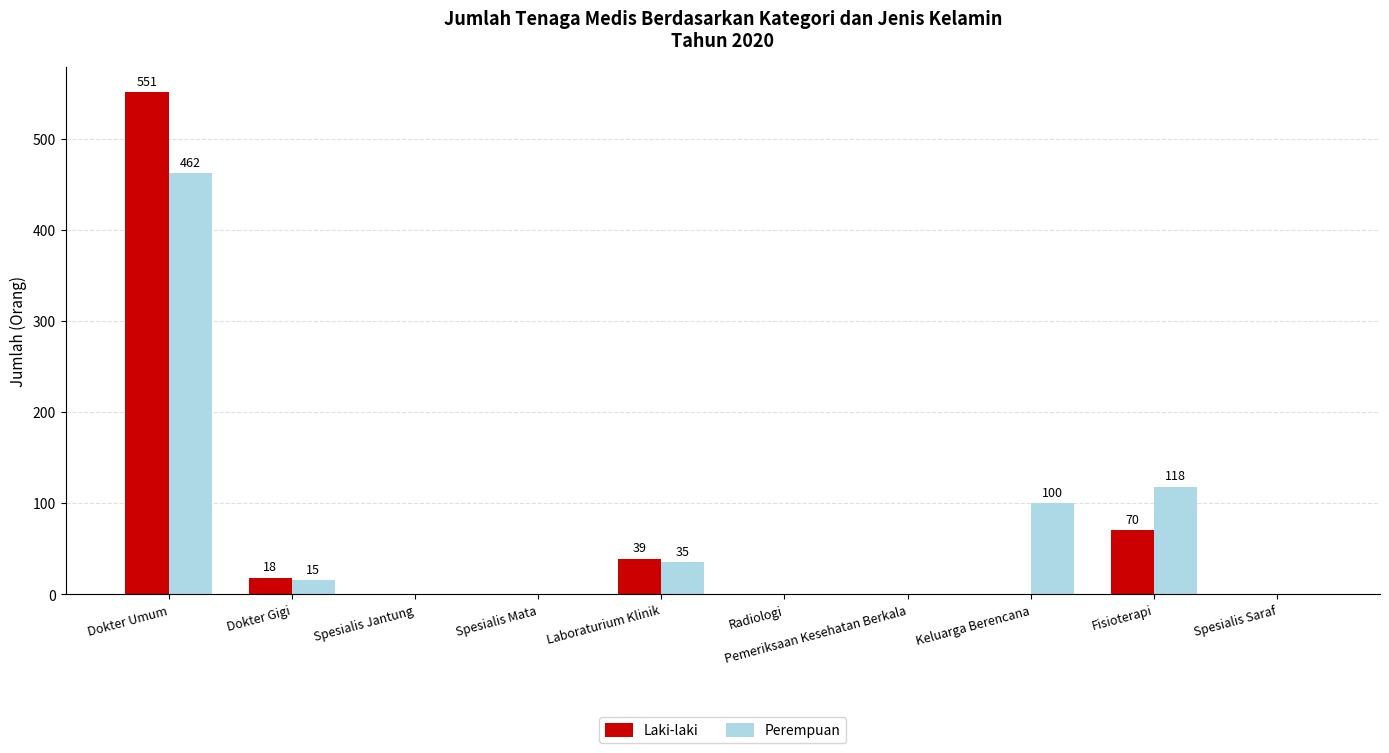

Between Dokter Umum and Fisioterapi, which series saw the biggest shift?

Laki-laki